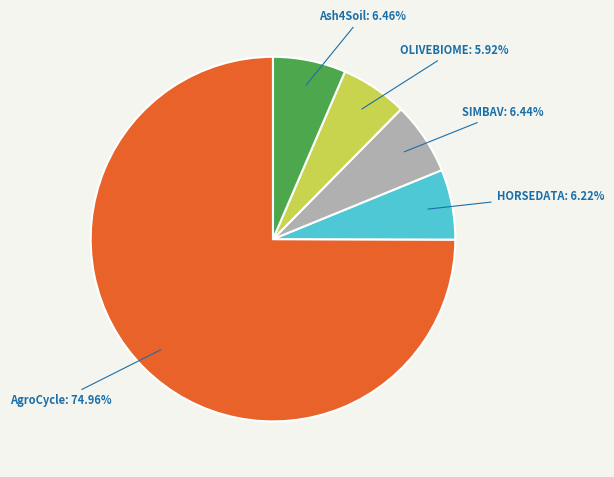

Does any single category account for the majority?

Yes